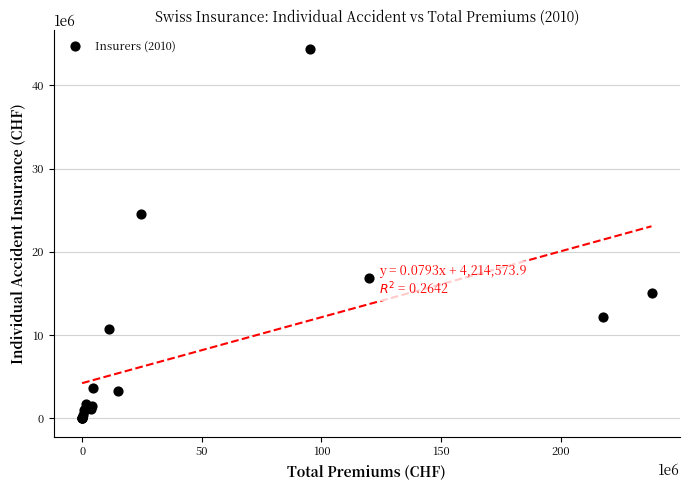

What Y value in the scatter plot is closest to 22219871?

24505826